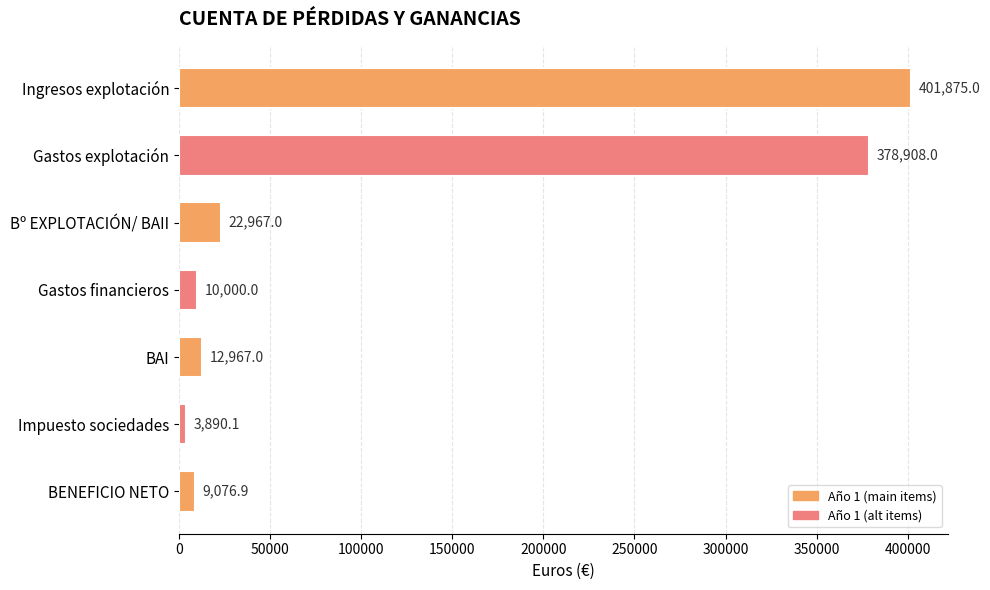

How many bars are there in total?

7